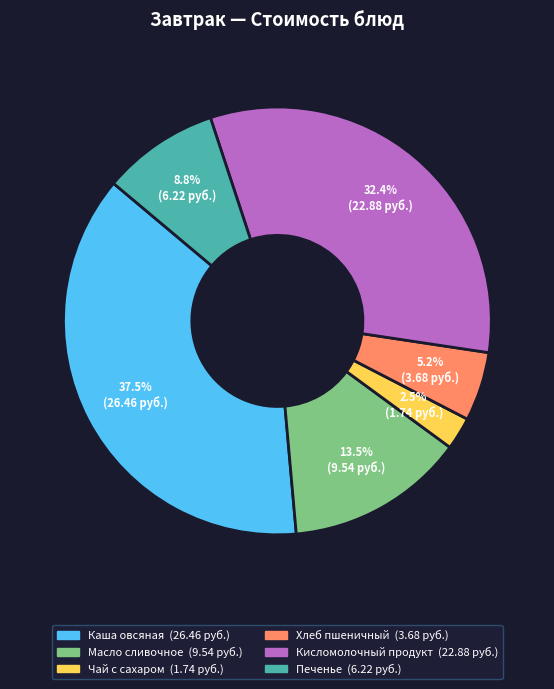

To the nearest percent, what is the difference between the largest and smallest slice percentages?

35%